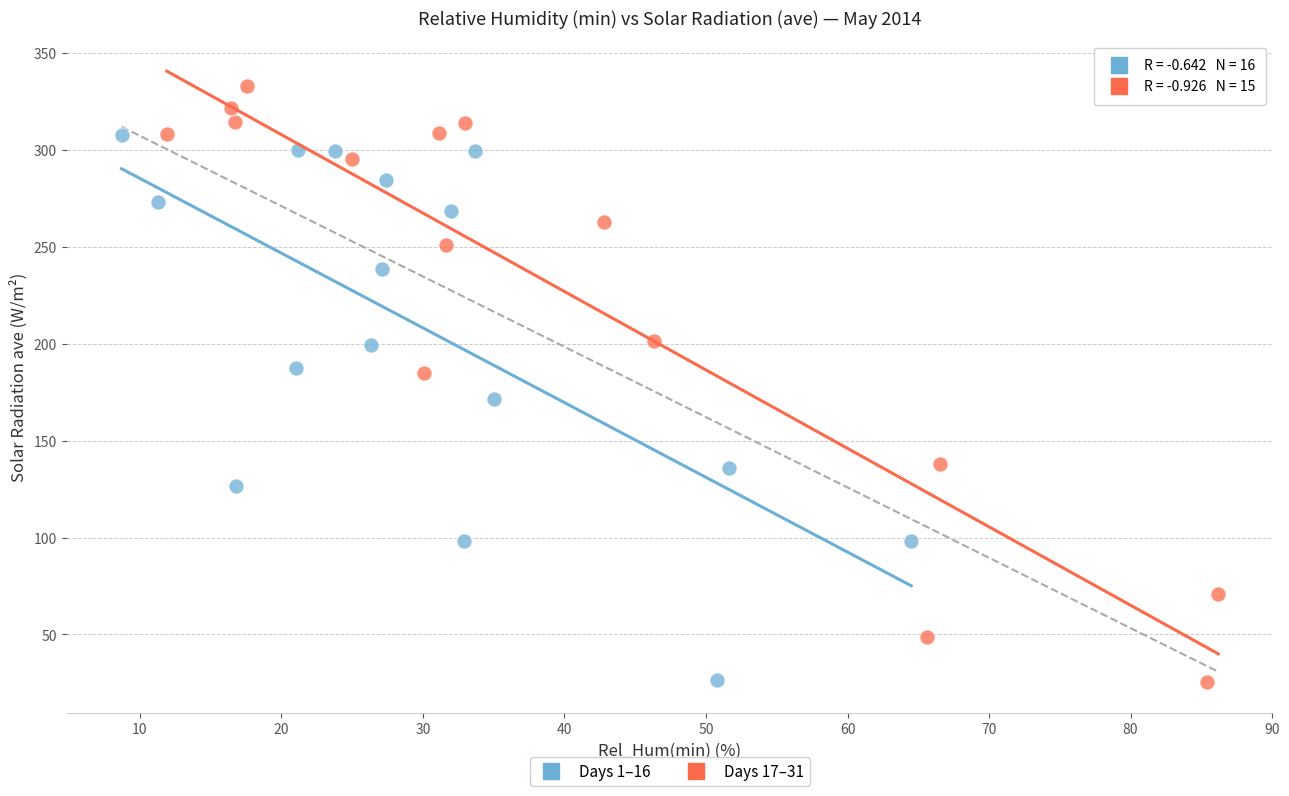

Which series has the widest spread of Y values?

Days 17–31